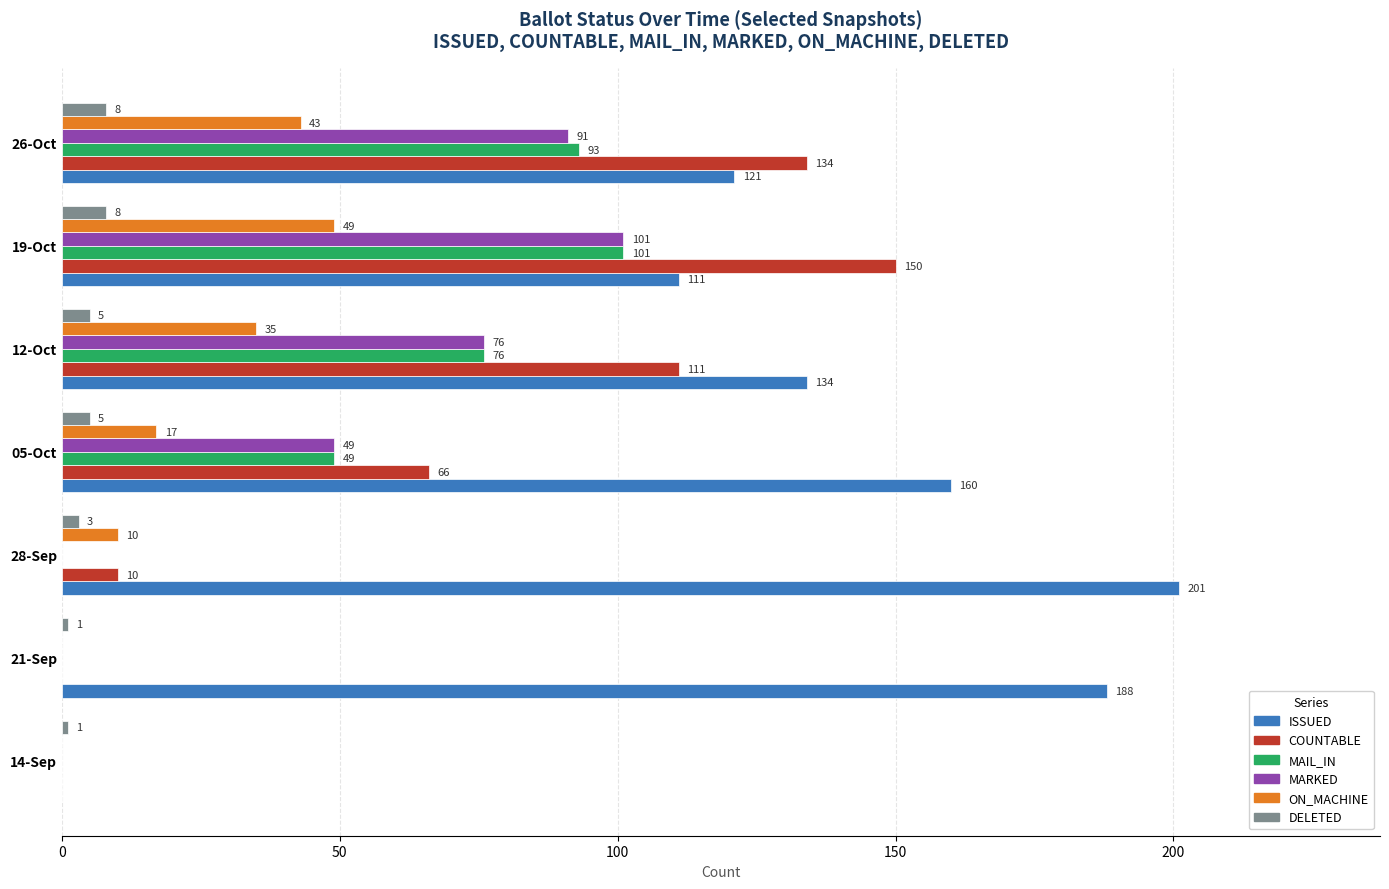

Which label corresponds to the largest value in the chart?

28-Sep